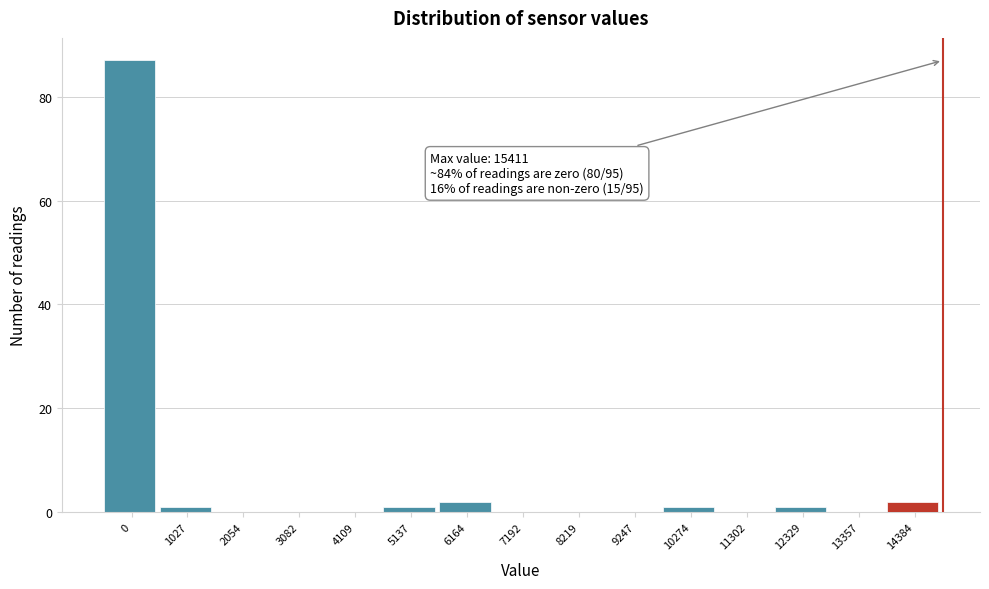

Reading left to right, transcribe all the data shown in this chart.

0=87	1027=1	2054=0	3082=0	4109=0	5137=1	6164=2	7192=0	8219=0	9247=0	10274=1	11302=0	12329=1	13357=0	14384=2